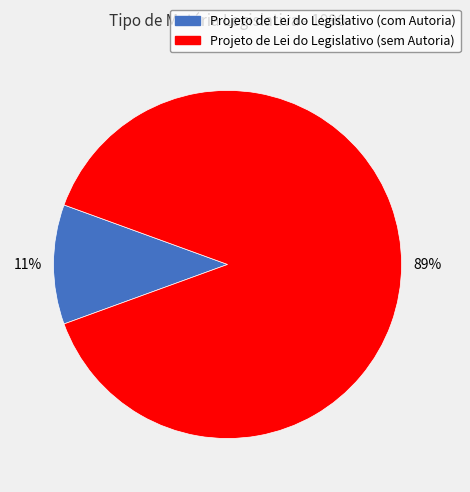

Which has a higher value, Projeto de Lei do Legislativo (sem Autoria) or Projeto de Lei do Legislativo (com Autoria)?

Projeto de Lei do Legislativo (sem Autoria)